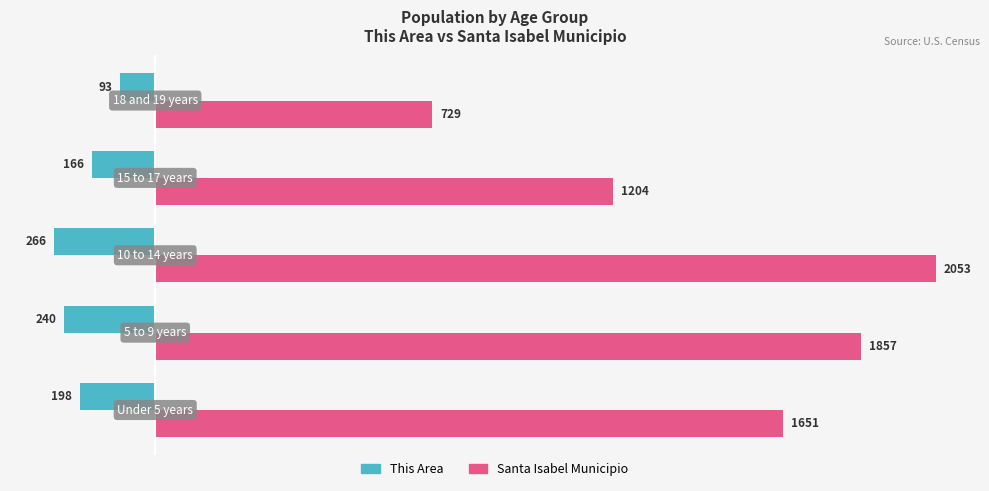

List the series in order of their overall mean, highest first.

Santa Isabel Municipio, This Area